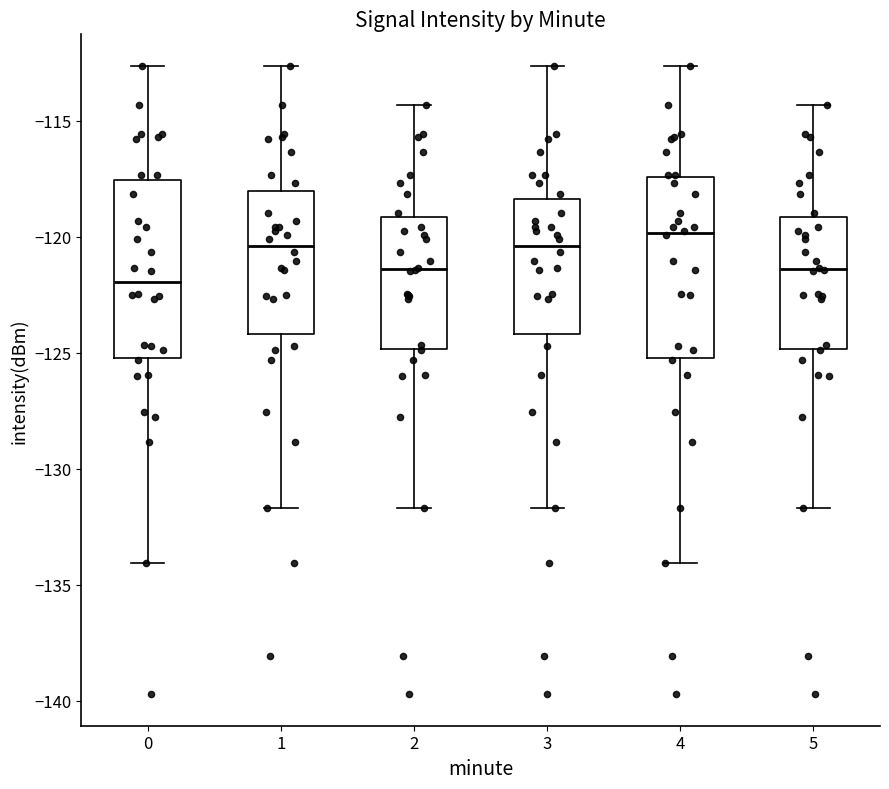

Reading left to right, transcribe this box plot: for each box, give where its median line is, the range the box spans, and where its two whiskers end, as read against the y-axis. The values are not printed on the chart, so give them approximately, as read against the axis.

0: median -122.0, box -125.0 to -117.5, whiskers -134.0 to -112.5
1: median -120.5, box -124.0 to -118.0, whiskers -131.5 to -112.5
2: median -121.5, box -125.0 to -119.0, whiskers -131.5 to -114.5
3: median -120.5, box -124.0 to -118.5, whiskers -131.5 to -112.5
4: median -120.0, box -125.0 to -117.5, whiskers -134.0 to -112.5
5: median -121.5, box -125.0 to -119.0, whiskers -131.5 to -114.5